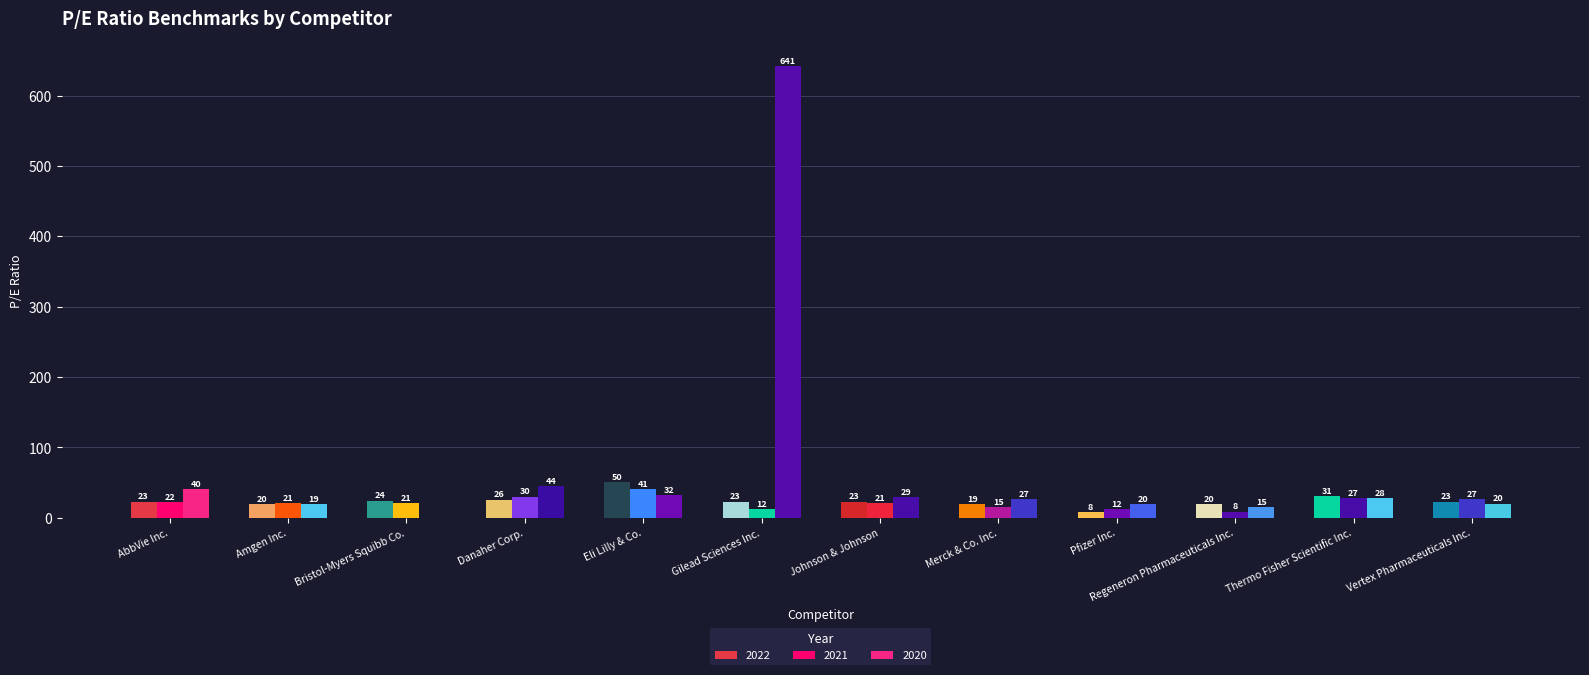

Between Vertex Pharmaceuticals Inc. and Regeneron Pharmaceuticals Inc., which is larger?

Vertex Pharmaceuticals Inc.